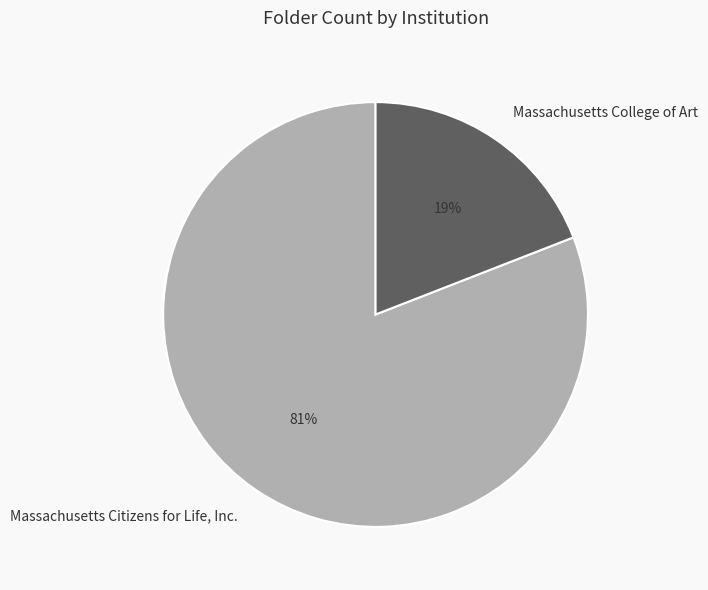

True or false: Massachusetts College of Art accounts for 8% of the total.

False